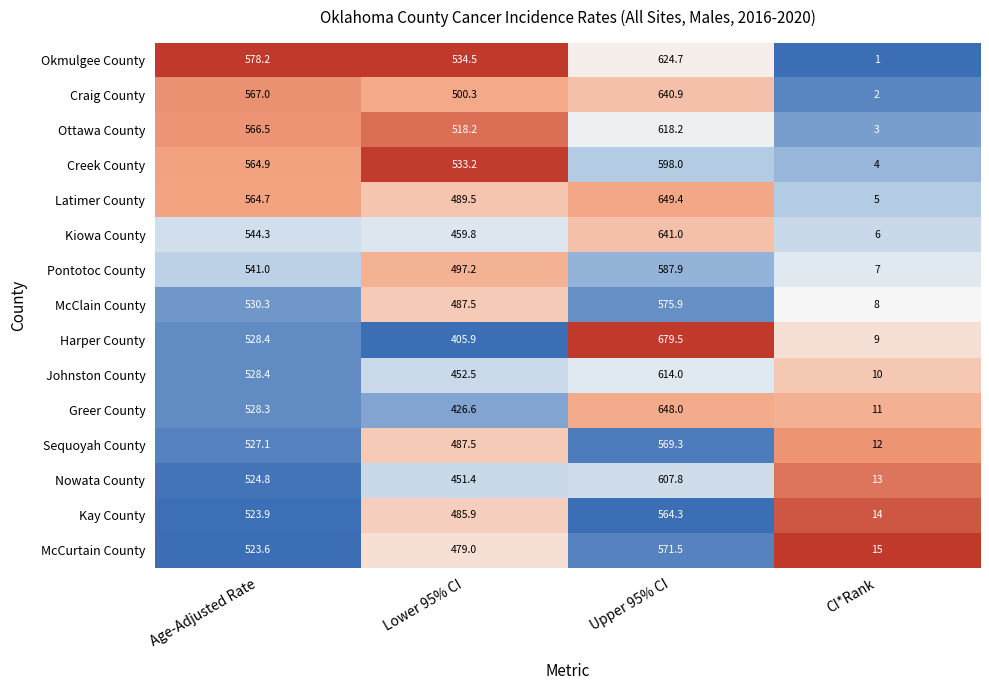

What is the spread (max minus min) of values at Age-Adjusted Rate?

54.6